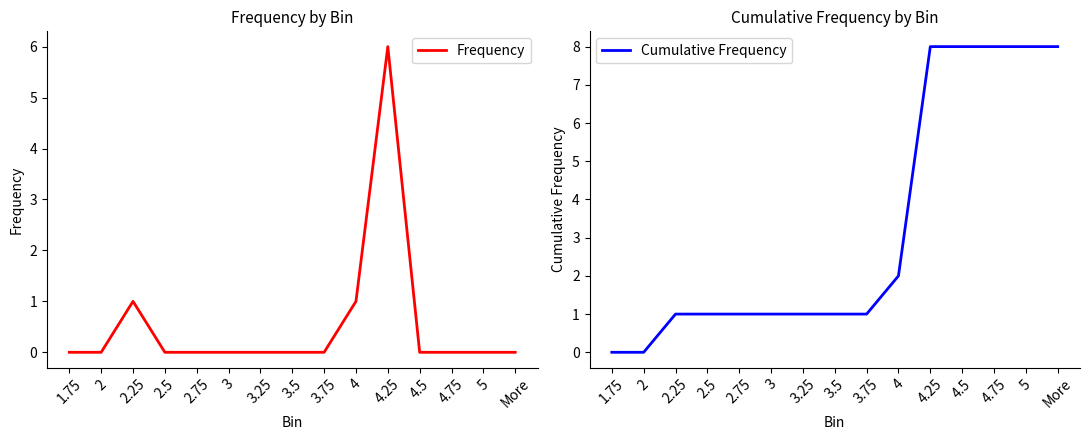

True or false: Cumulative Frequency has more than 1 points higher than both neighbors.

False